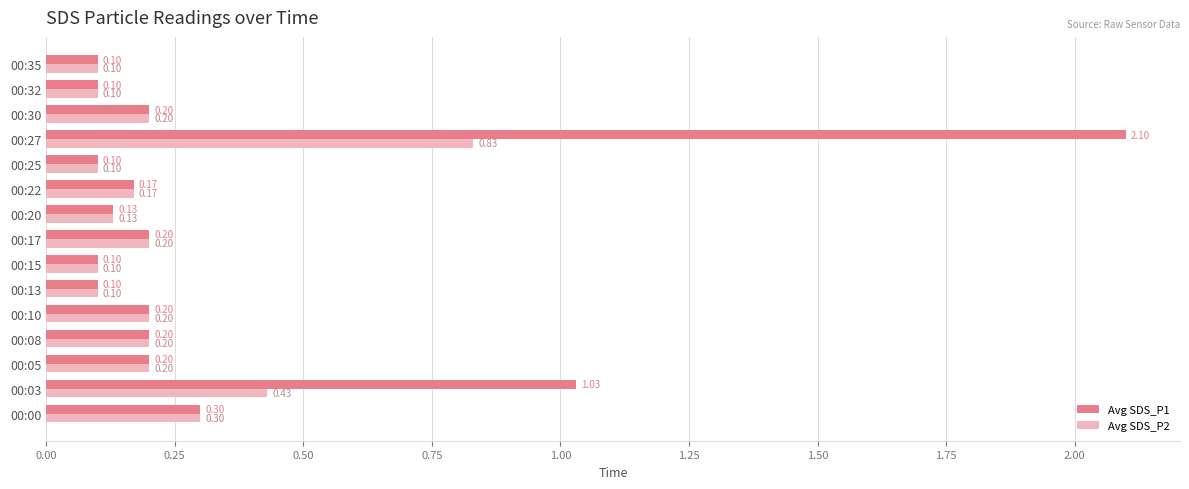

What is the difference between the second highest and minimum values in the Avg SDS_P2 series?

0.3